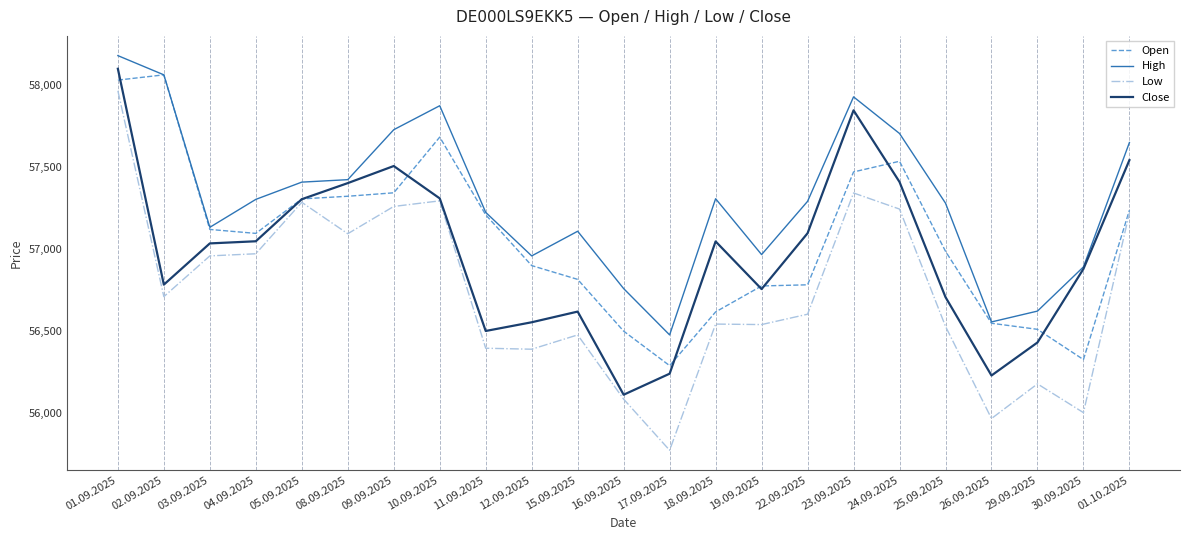

The value of High at 26.09.2025 is 12140. True or false?

False